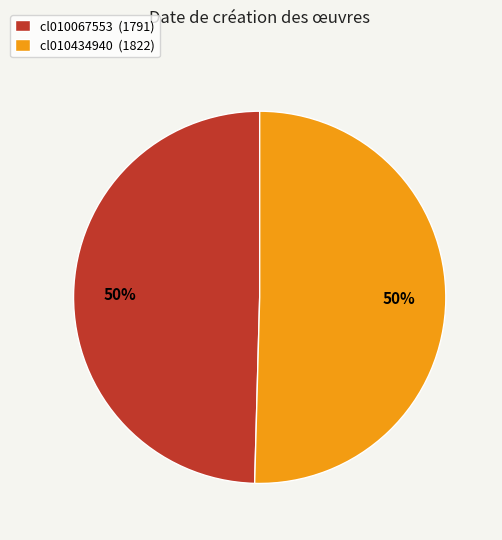

Combined, do cl010434940 (1822) and cl010067553 (1791) account for over 50%?

Yes